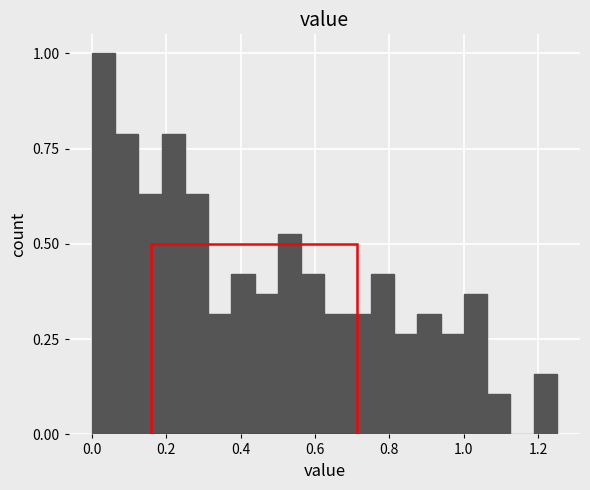

Around what value on the x-axis is the tallest bar? Give the approximate position of its centre, as read against the axis.

0.04